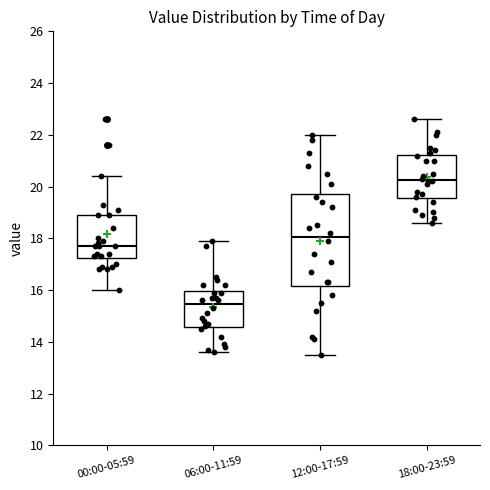

Which box has the highest median line?

18:00-23:59